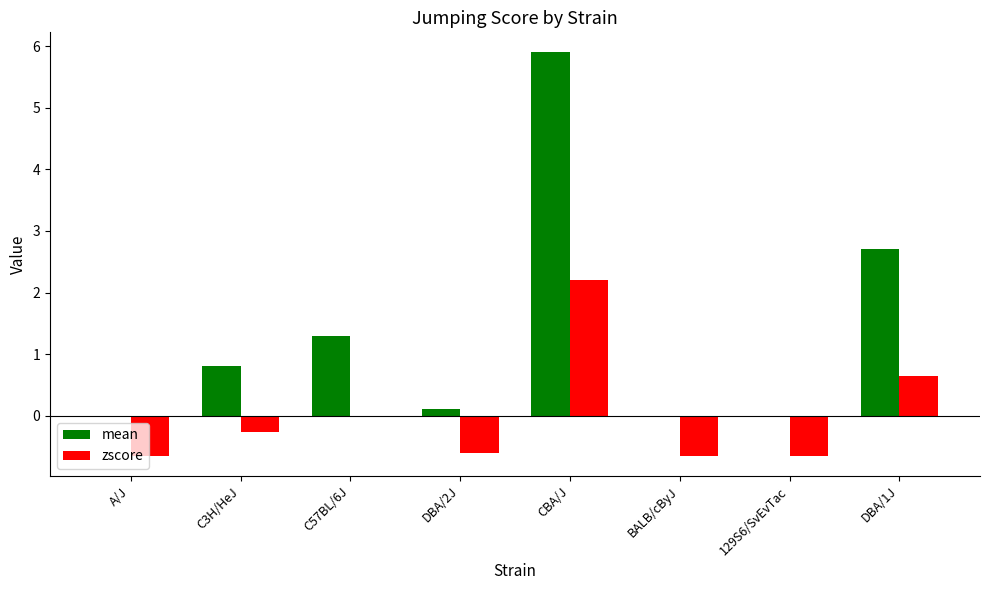

The zscore series shows -0.3 at 129S6/SvEvTac. True or false?

False